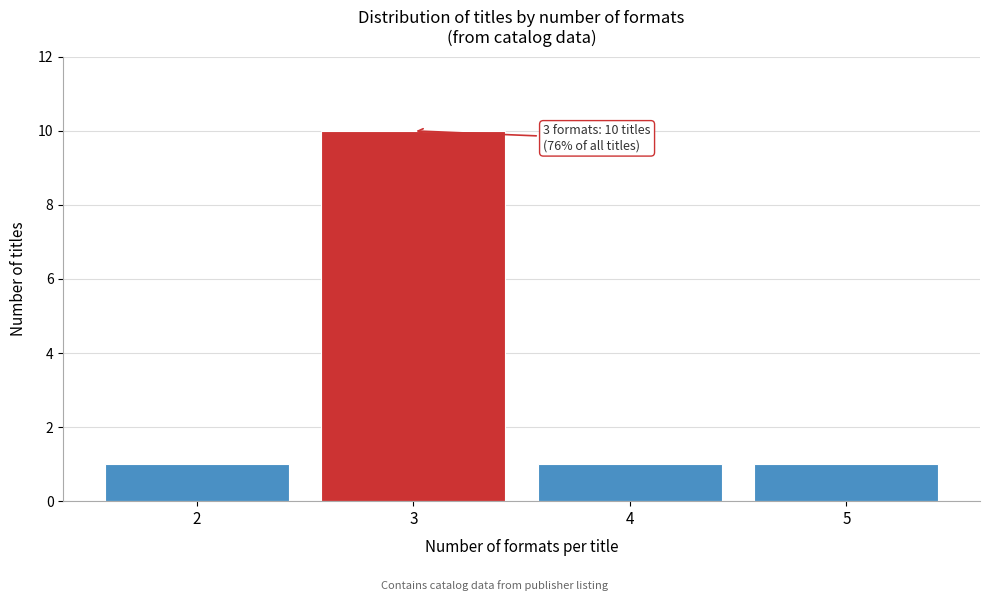

Reading left to right, transcribe all the data shown in this chart.

1	10	1	1